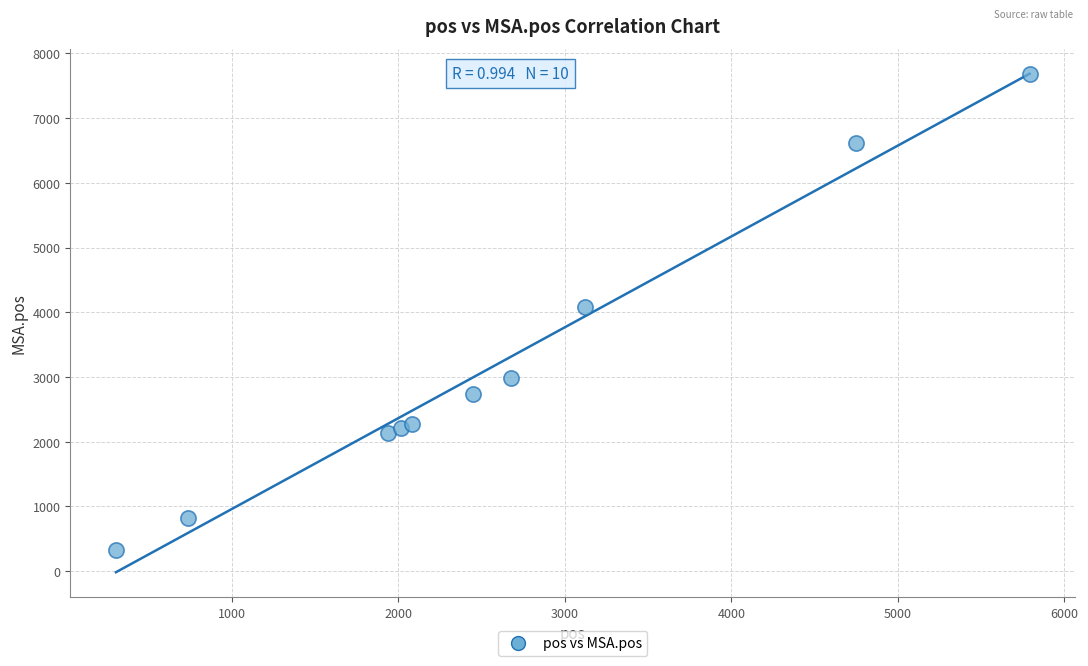

What is the average X value?

2586